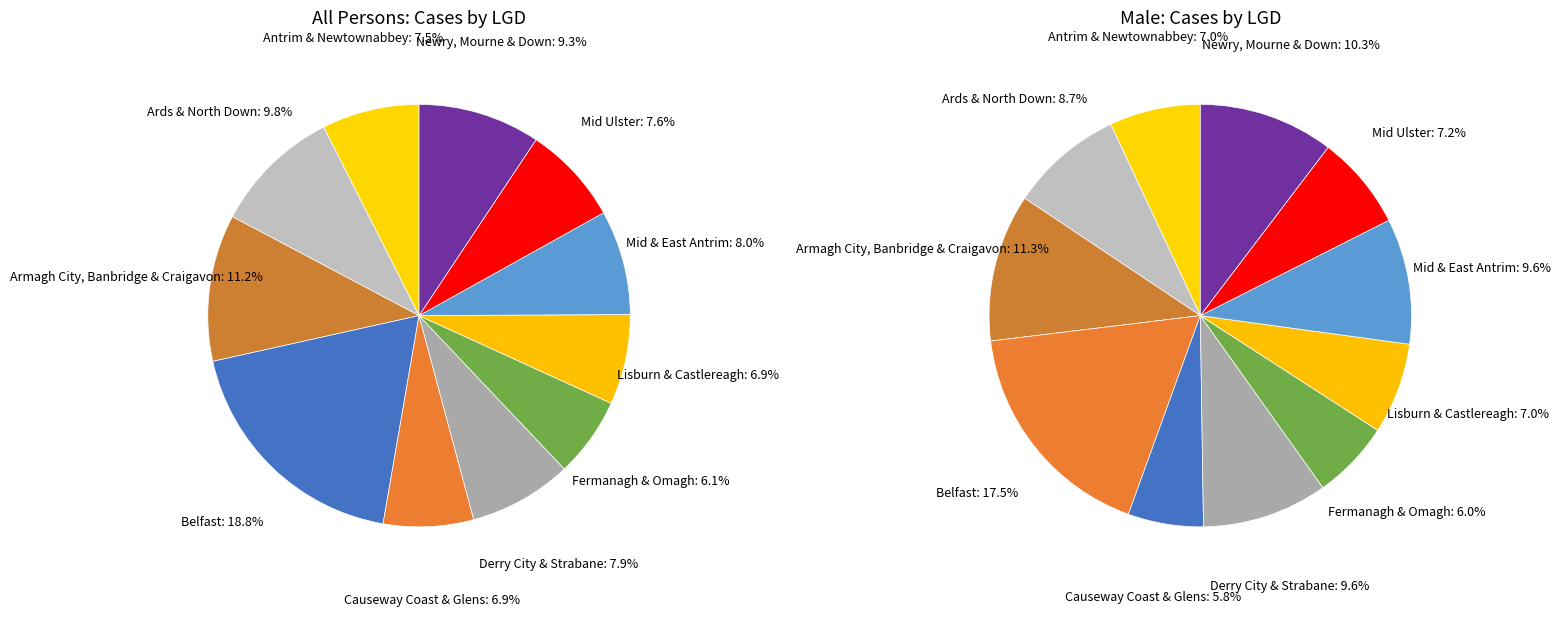

What percentage is the Lisburn & Castlereagh slice, to the nearest percent?

7%